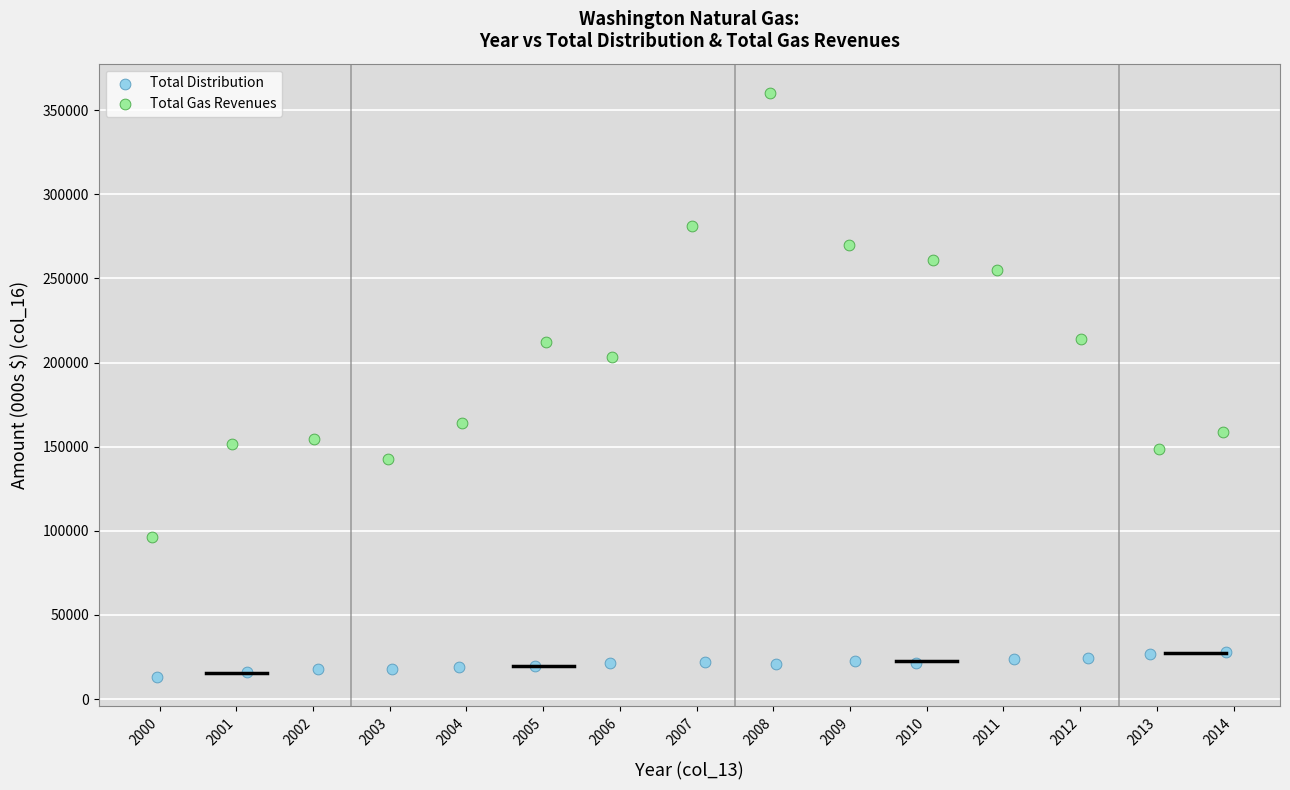

Which series has the widest spread of Y values?

Total Gas Revenues